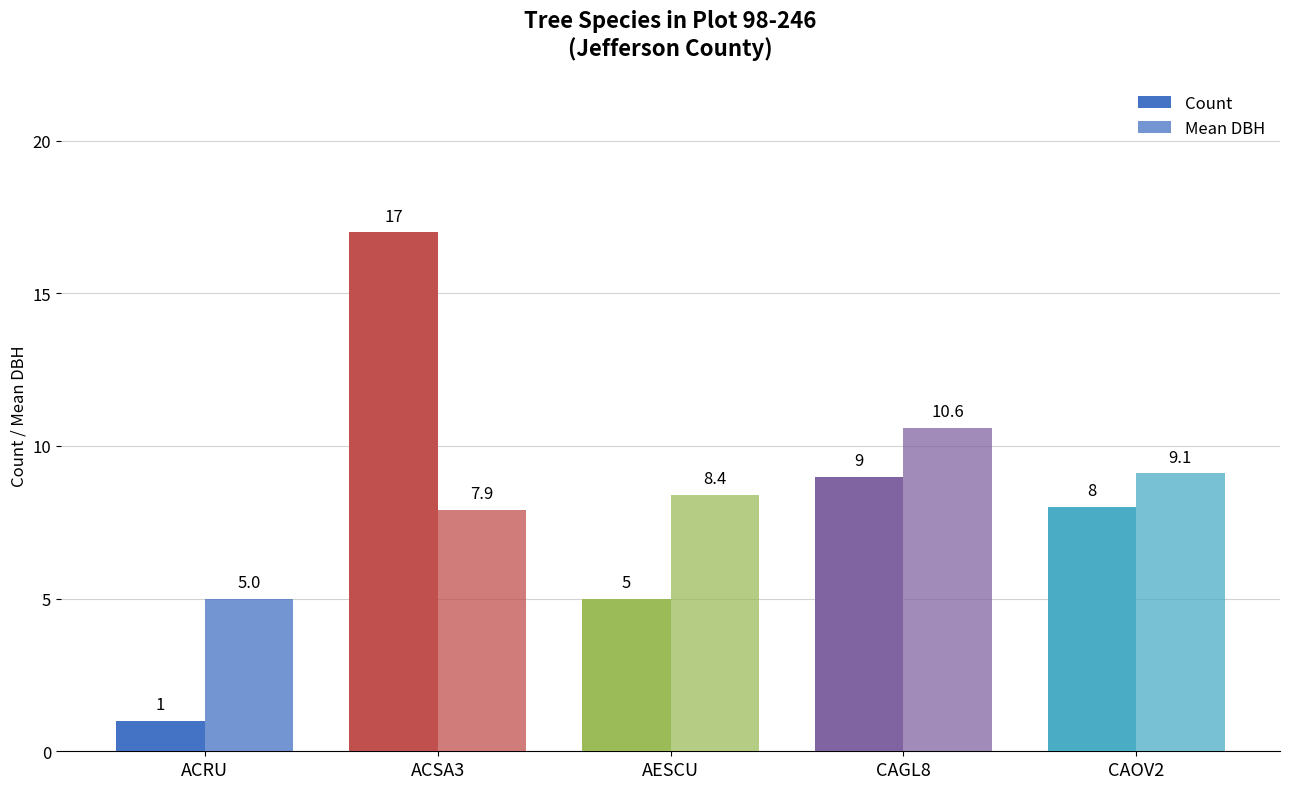

Reading left to right, extract all data points from this chart.

Count: 1.0	17.0	5.0	9.0	8.0
Mean DBH: 5.0	7.9	8.4	10.6	9.1